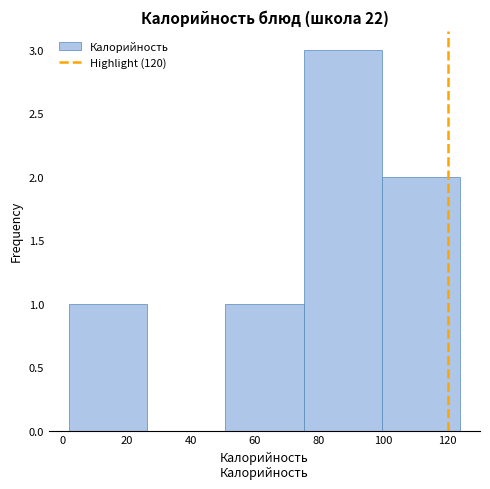

Reading left to right, list every bar in this chart as the range it spans on the x-axis followed by its height. Neither the bar edges nor the heights are printed on the chart, so give them approximately, as read against the axes.

2.0 to 26.4: 1
26.4 to 50.8: 0
50.8 to 75.2: 1
75.2 to 99.6: 3
99.6 to 124.0: 2